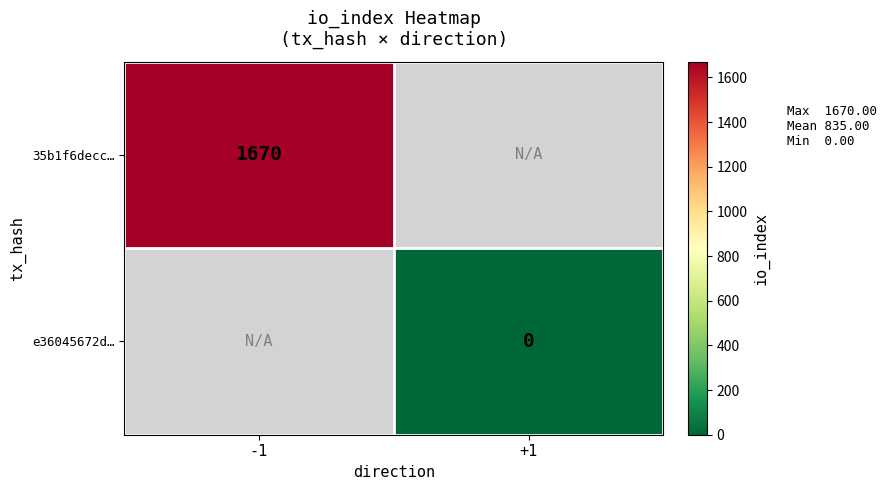

The value of 35b1f6decc… at -1 is 817. True or false?

False